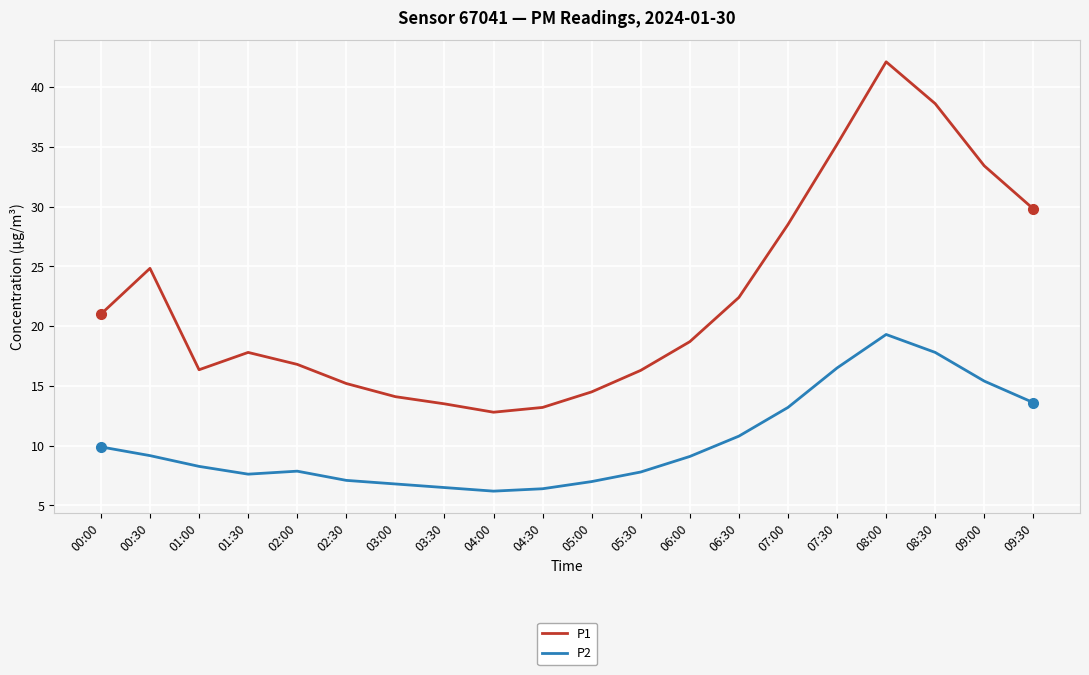

True or false: P1 and P2 cross at least once.

False